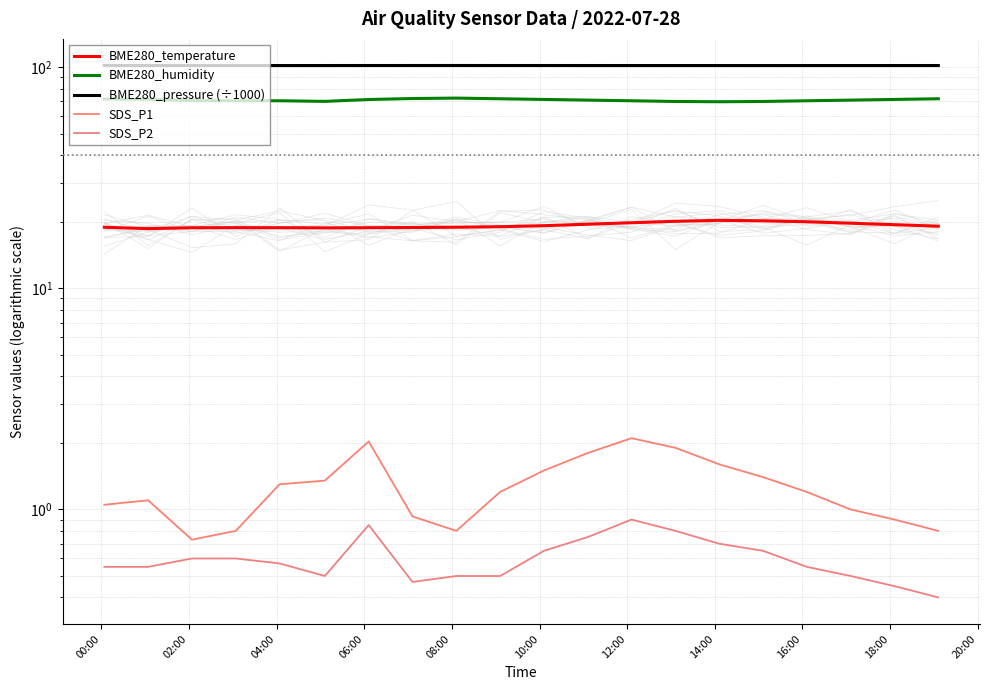

Is the value of SDS_P2 at 06:00 greater than the value of BME280_temperature at 20:00?

No